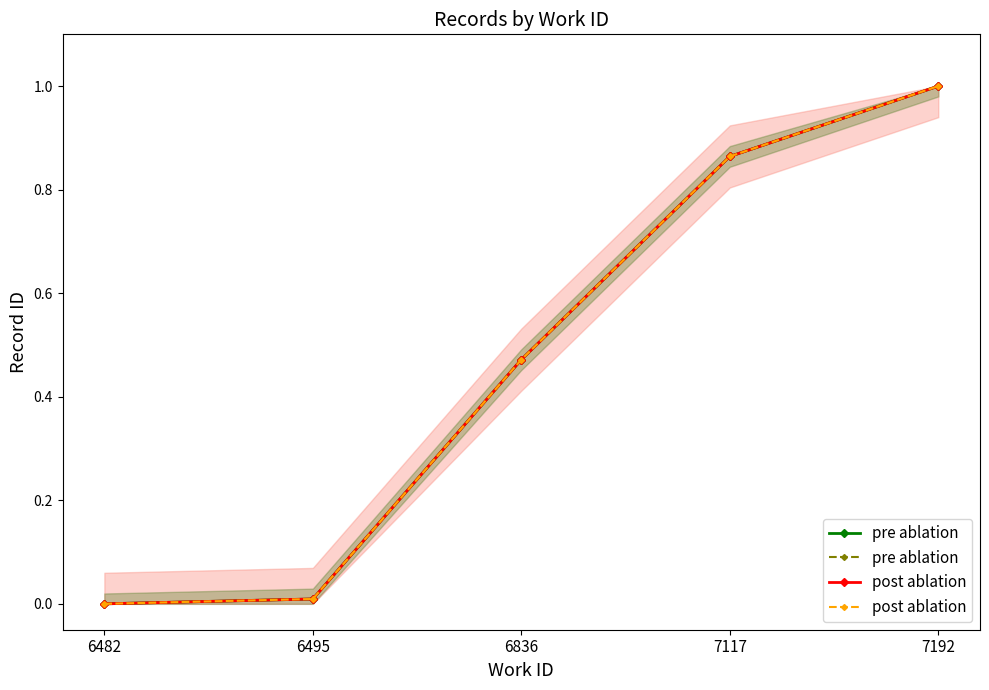

True or false: post ablation has more than 2 interior local peaks.

False